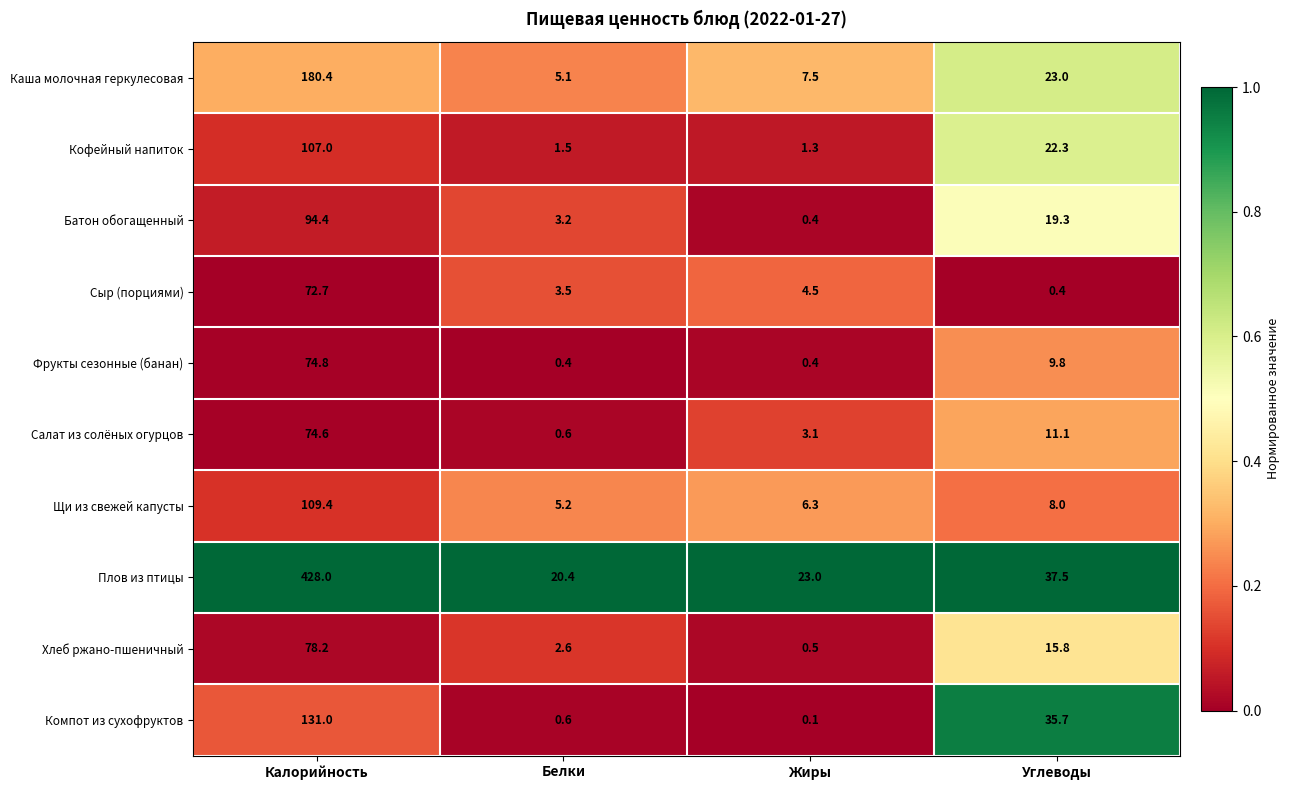

How many series are shown in this chart?

10